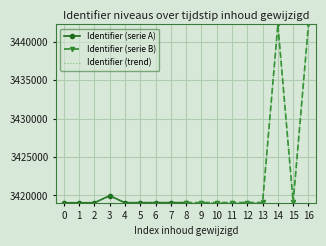

Reading left to right, transcribe all the data shown in this chart.

3419045	3419047	3419048	3419959	3419056	3419057	3419063	3419064	3419066	3419070	3419071	3419075	3419079	3419080	3442257	3419088	3442258